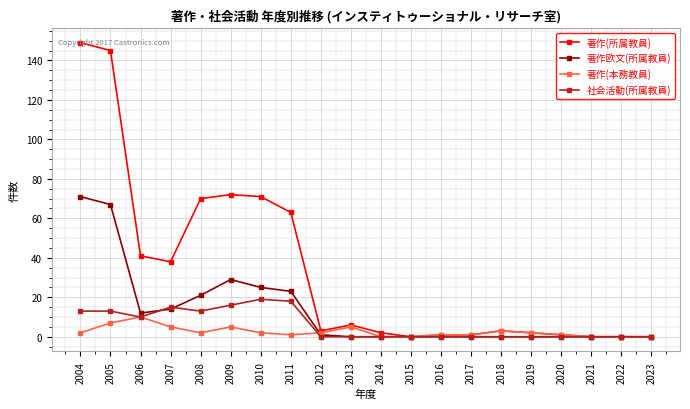

Rank the series by their maximum value, from highest to lowest.

著作(所属教員), 著作欧文(所属教員), 社会活動(所属教員), 著作(本務教員)